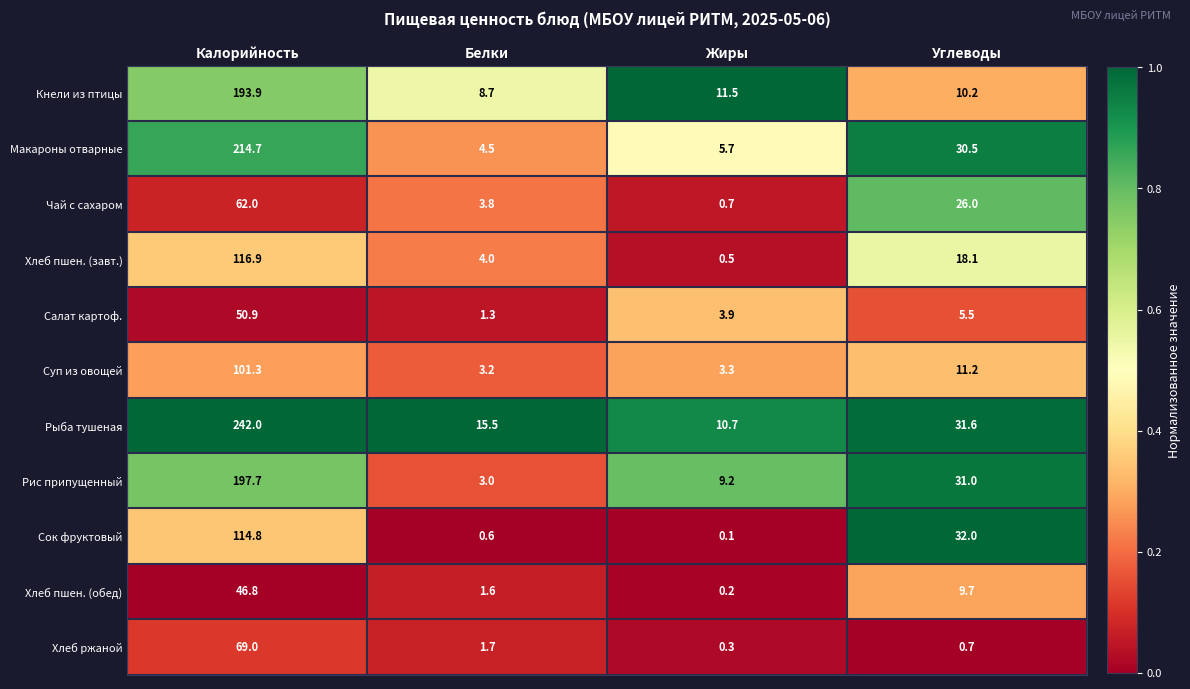

What is the difference between the maximum and minimum values in the Суп из овощей series?

98.1